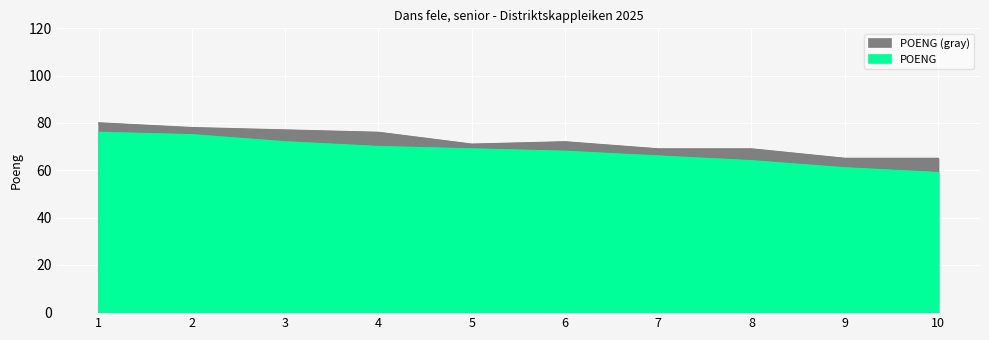

What is the value of the 5th point from the left?

69